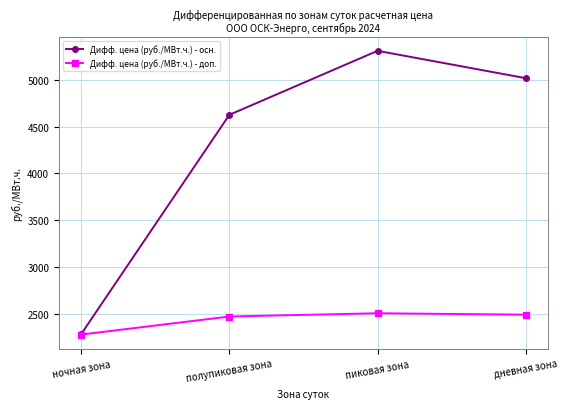

What are all the series names shown in the legend?

Дифф. цена (руб./МВт.ч.) - осн., Дифф. цена (руб./МВт.ч.) - доп.